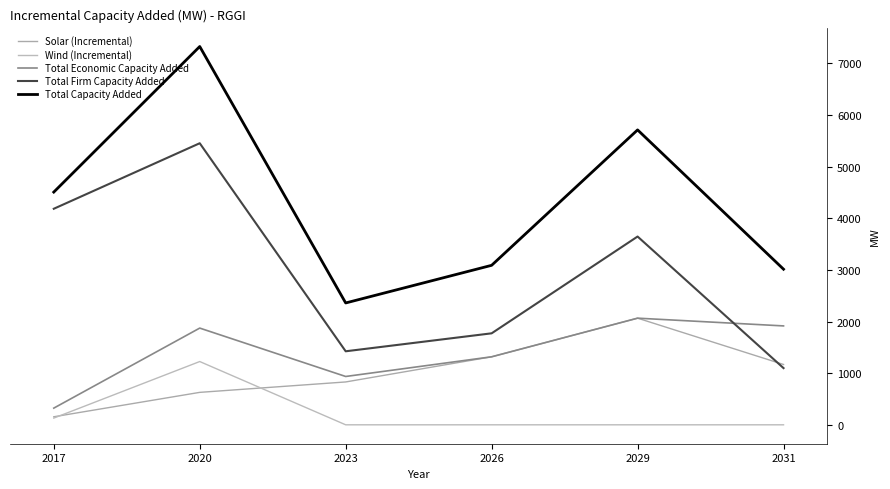

Which series has the largest range (max minus min)?

Total Capacity Added